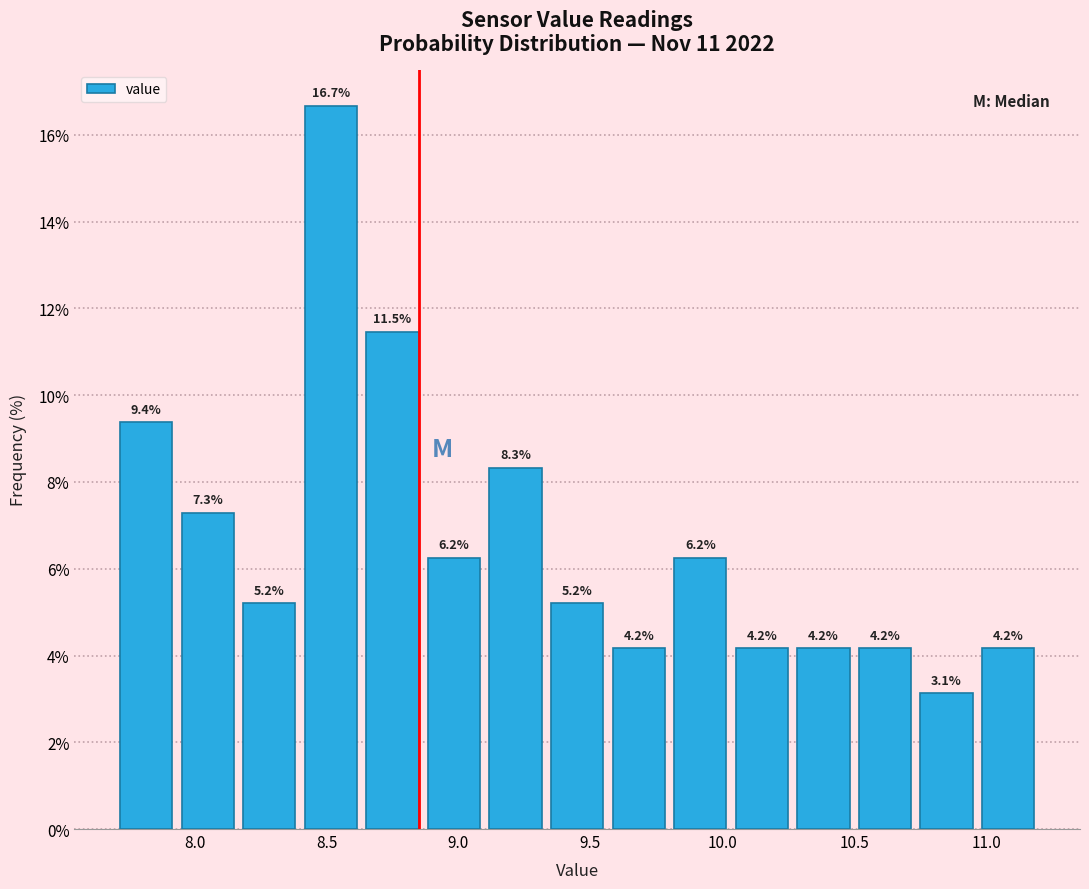

Over which range of the x-axis is the bar tallest?

8.40 to 8.65